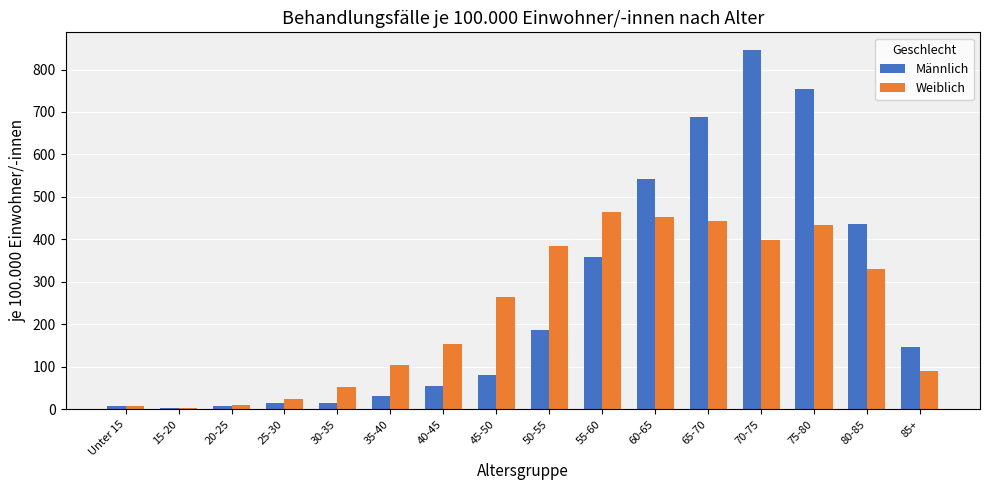

Which series has the widest spread of values?

Männlich